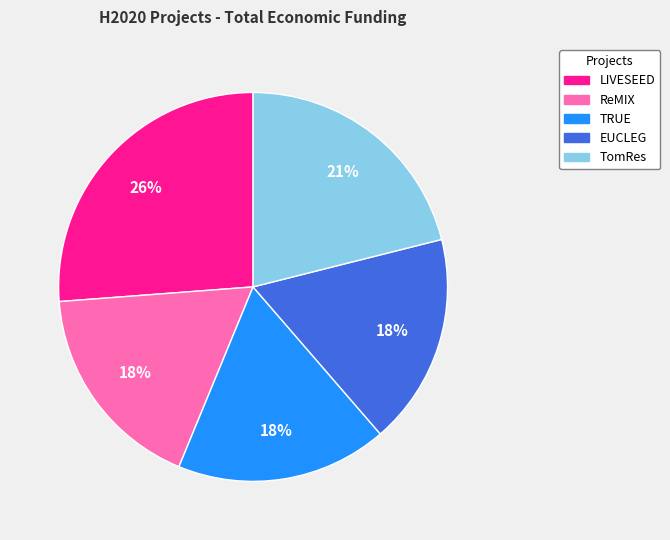

To the nearest percent, what percentage of the pie is ReMIX?

18%